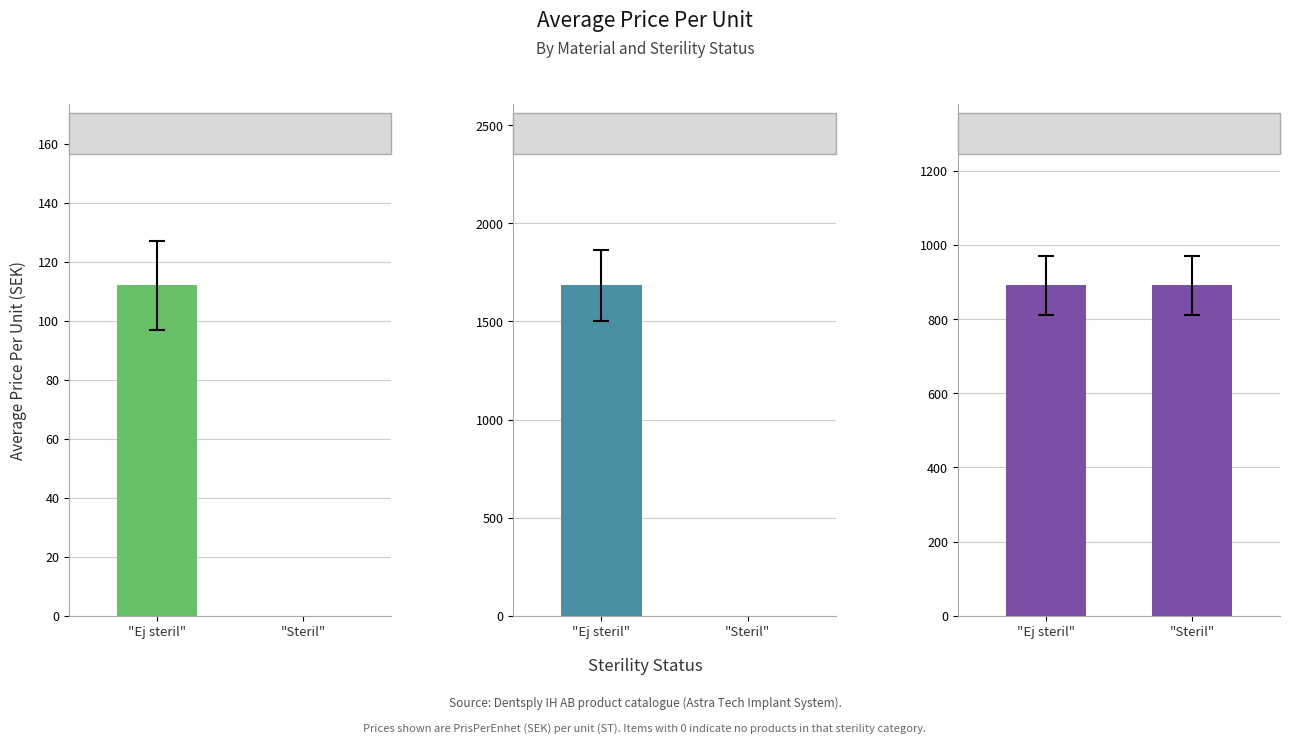

Count the number of categories in the chart.

2